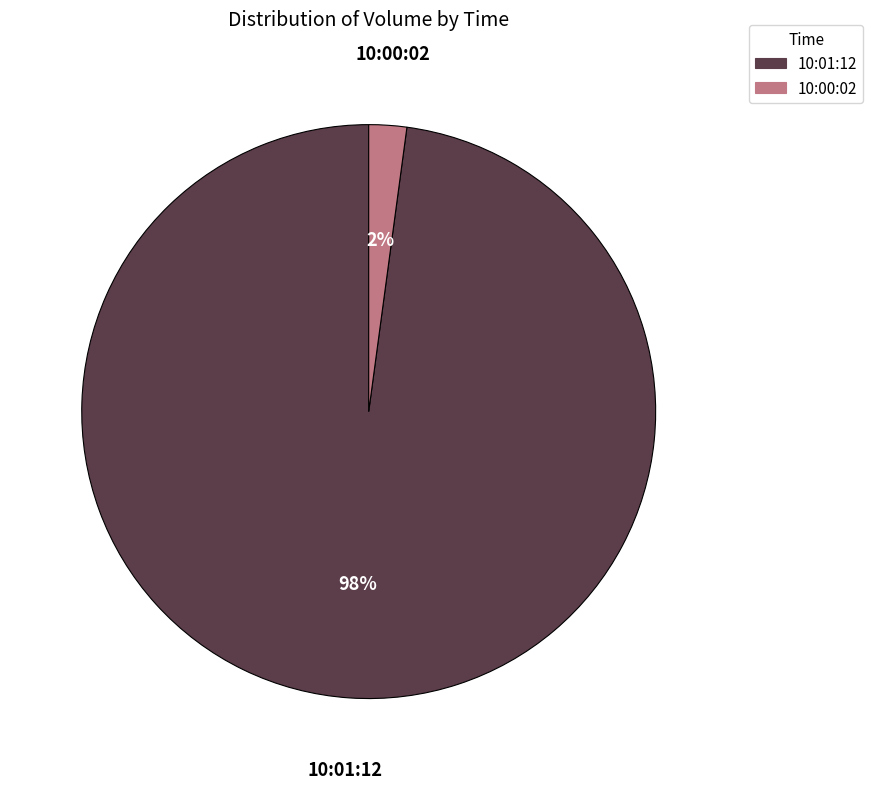

To the nearest percent, what is the difference between the largest and smallest slice percentages?

96%